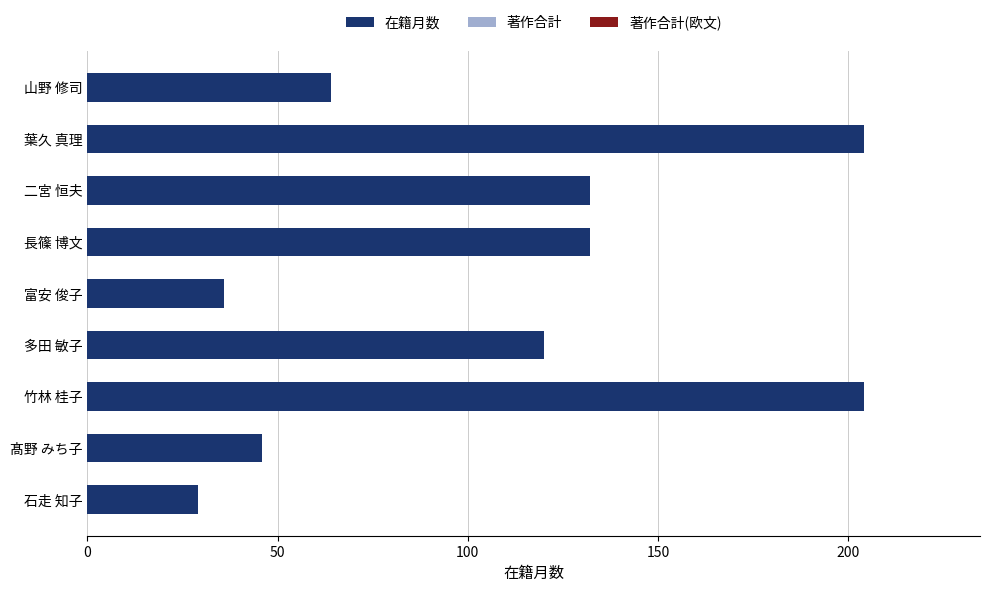

What is the ratio of the value at 髙野 みち子 to the value at 石走 知子?

1.6